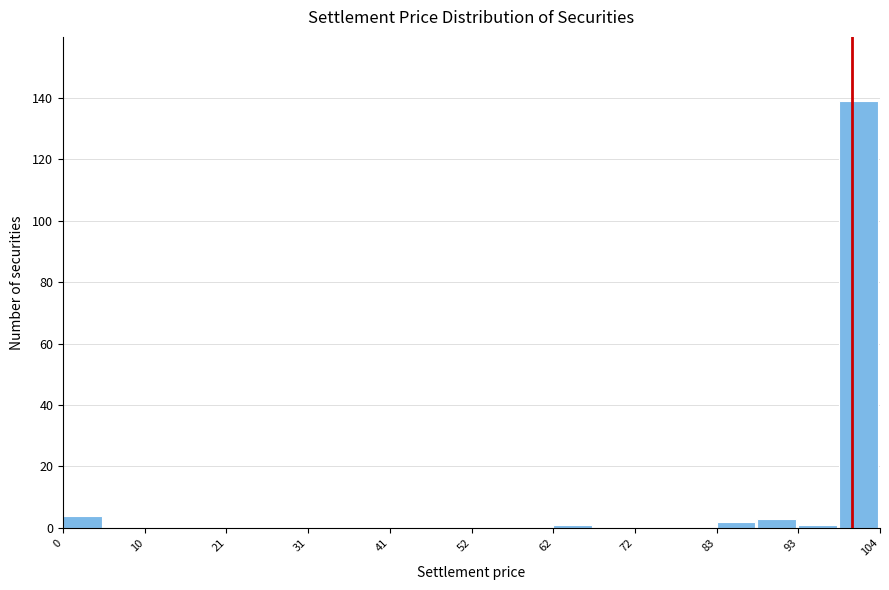

Read against the x-axis, roughly where is the centre of the tallest bar?

100